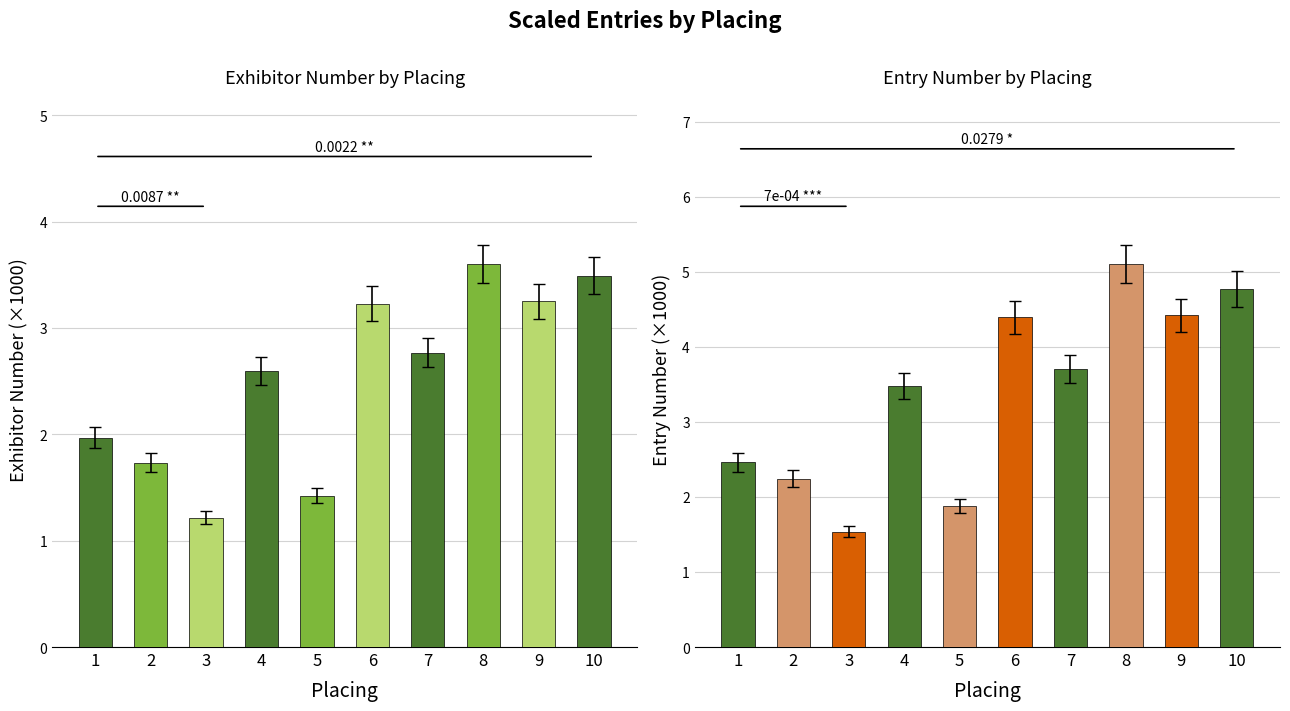

What is the value of the Exhibitor Number bar at the 3rd from the left?

1.2